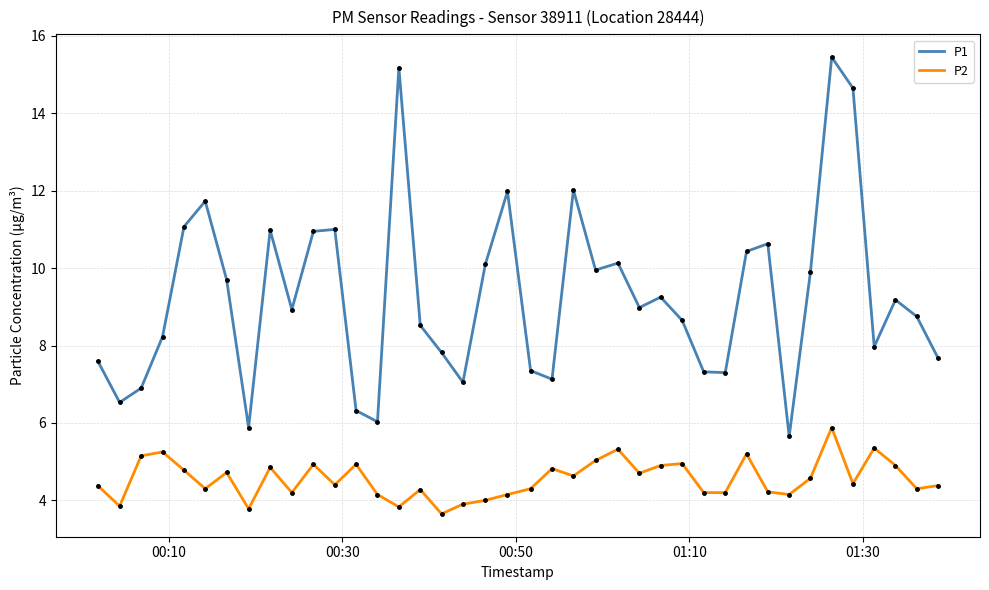

Which series has the largest total across all categories?

P1